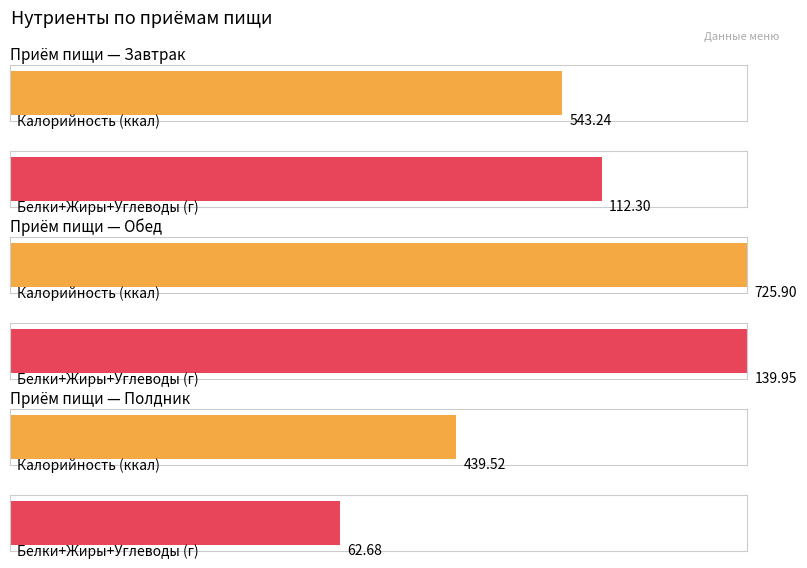

How many values in the Калорийность series are below 543?

1